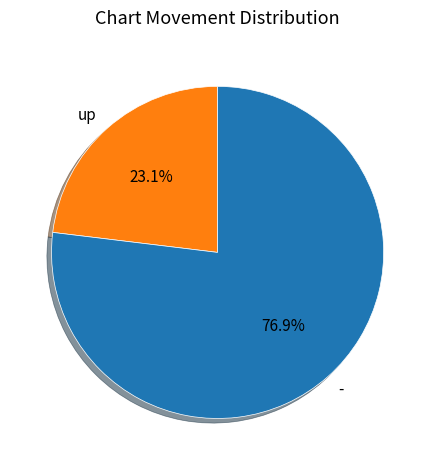

To the nearest percent, what is the difference between the largest and smallest slice percentages?

54%